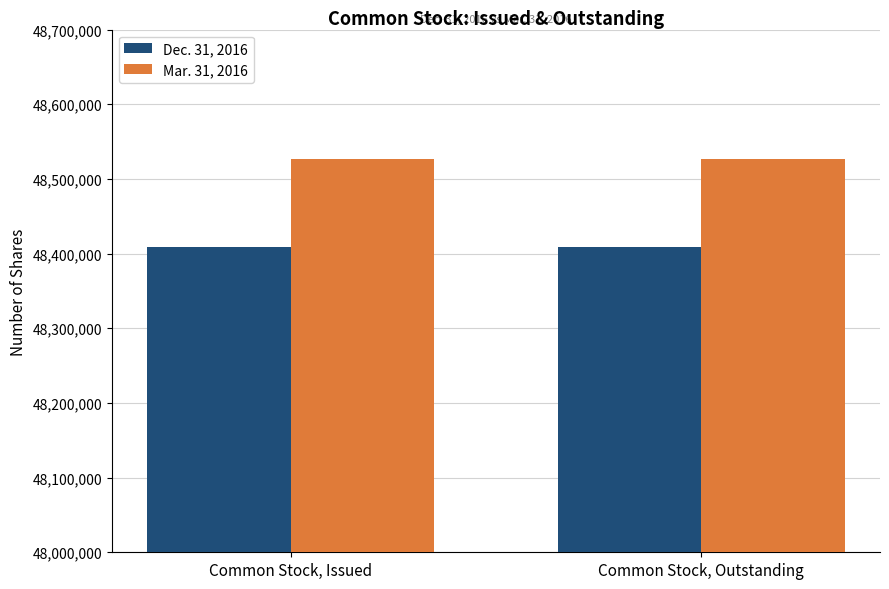

What is the difference between the highest and lowest values at Common Stock, Issued?

117389